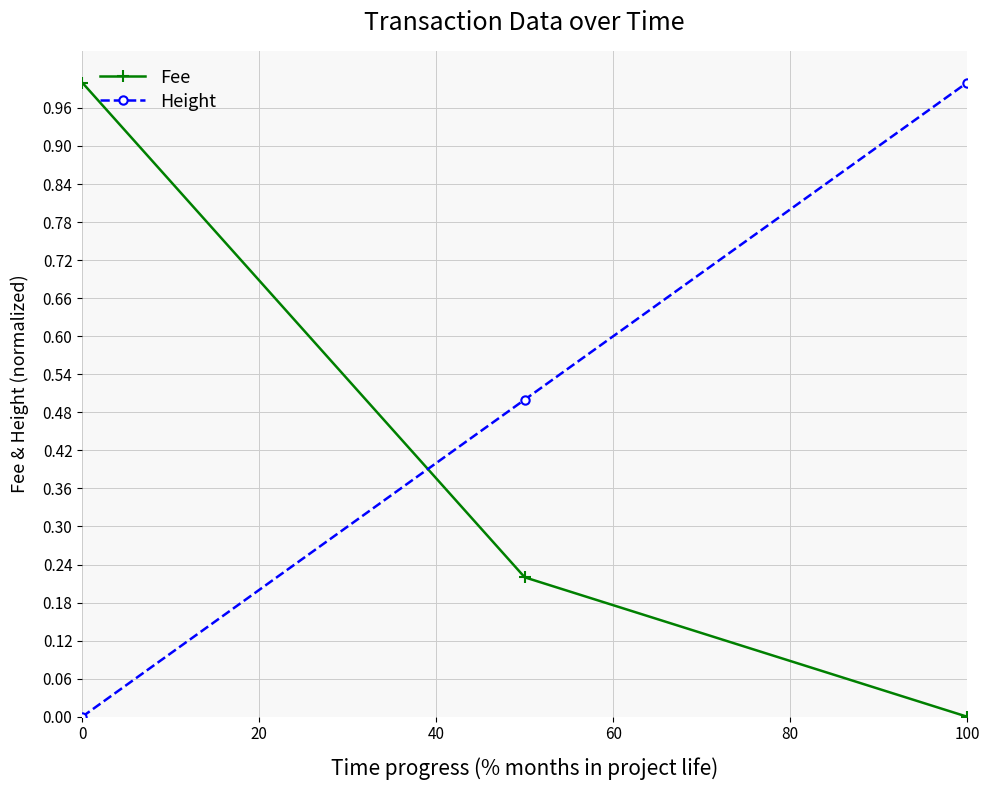

Count the Height values in the range 0 to 1.

3